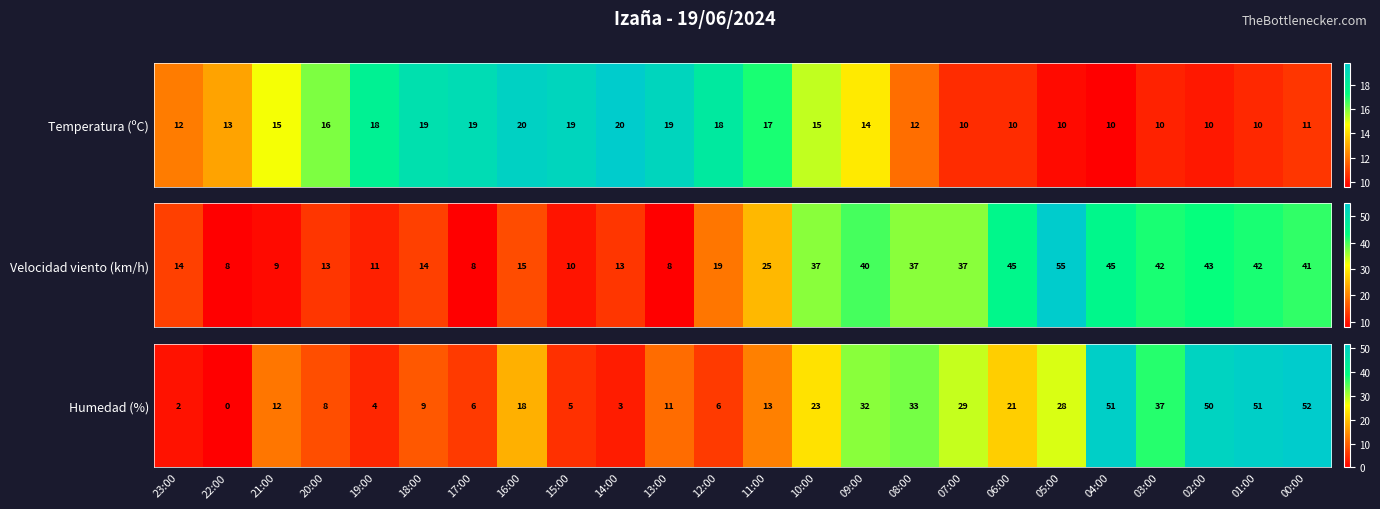

What is the difference between the values at 14:00 and 03:00?

34